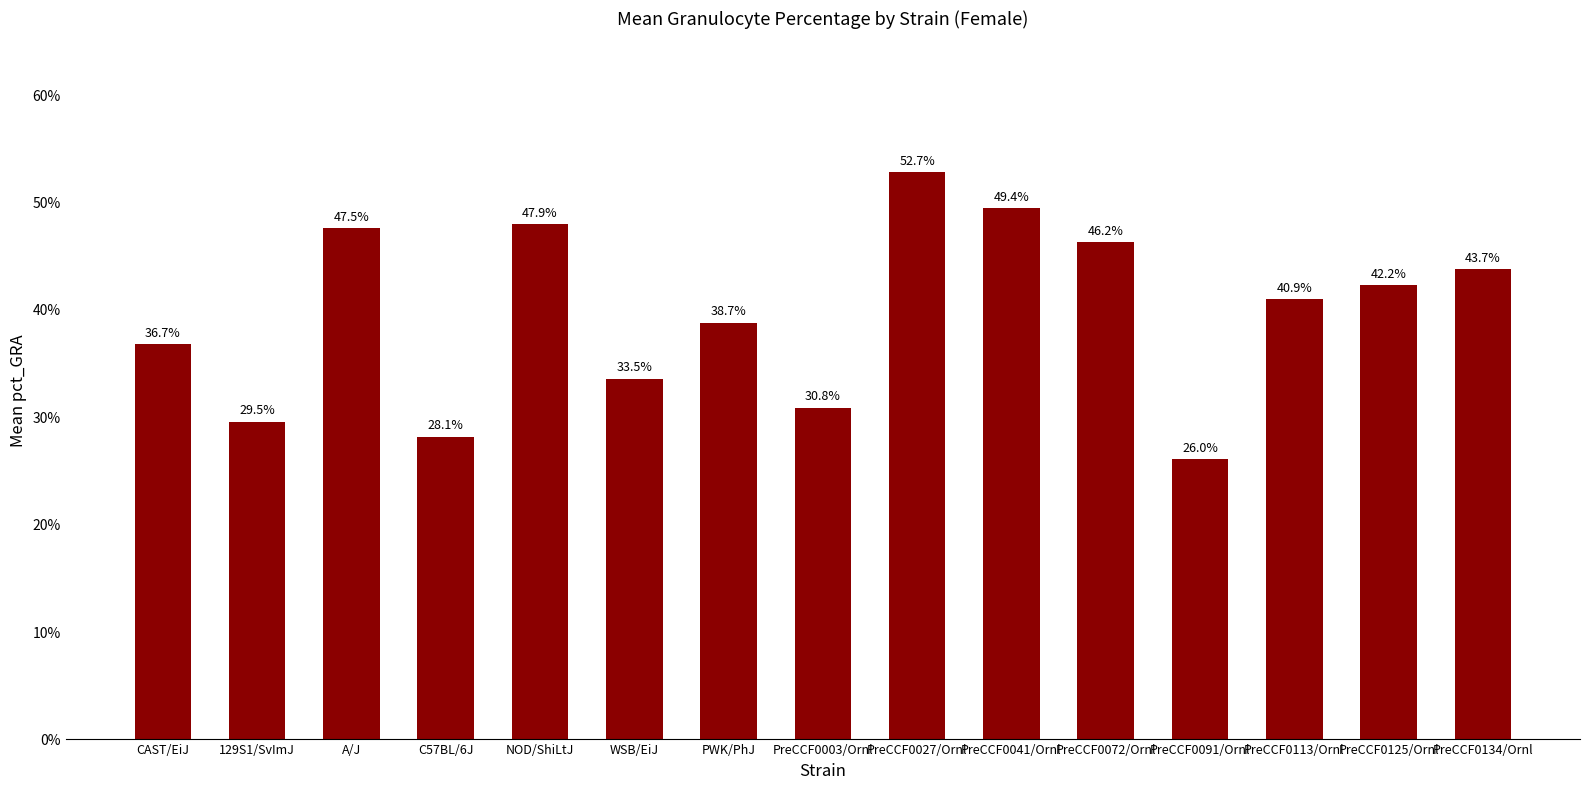

Which has a higher value, WSB/EiJ or PreCCF0134/Ornl?

PreCCF0134/Ornl